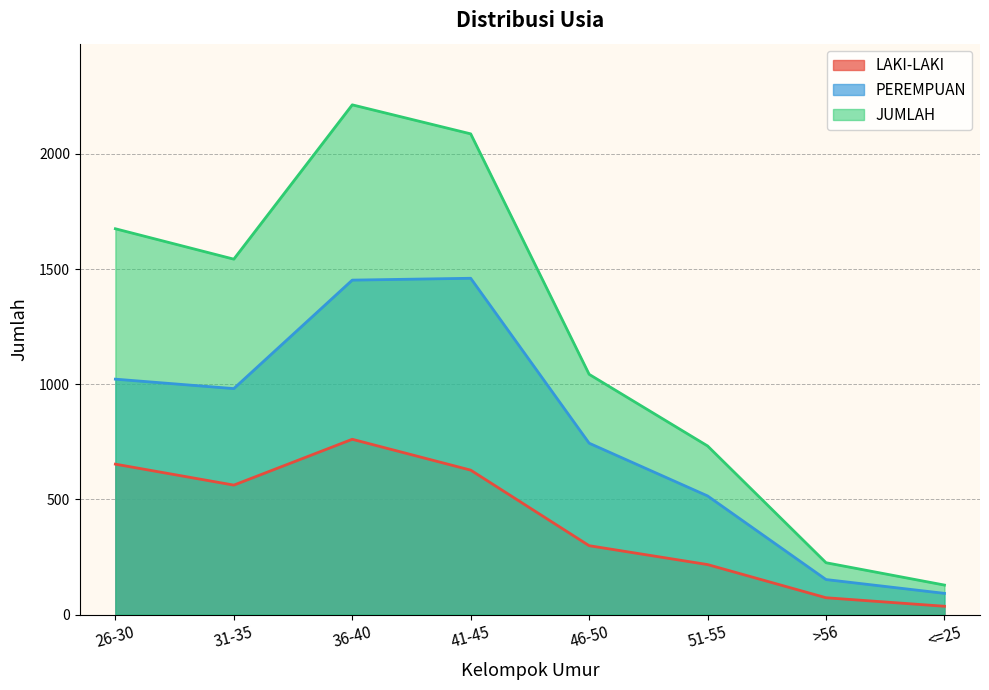

What value does the JUMLAH series have at 26-30?

1675